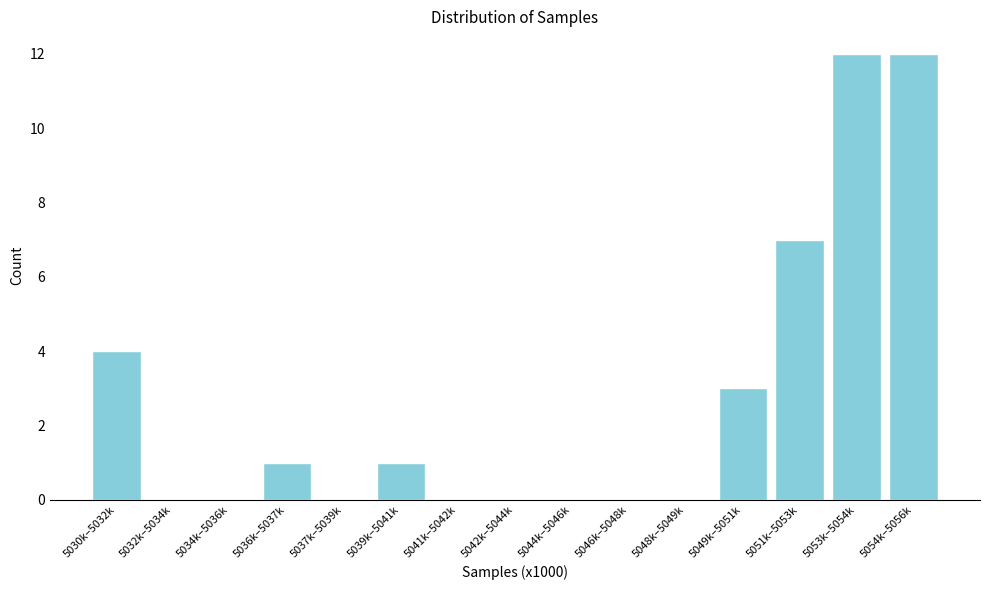

Reading right to left, what are all the values shown in this chart?

5054k–5056k=12	5053k–5054k=12	5051k–5053k=7	5049k–5051k=3	5048k–5049k=0	5046k–5048k=0	5044k–5046k=0	5042k–5044k=0	5041k–5042k=0	5039k–5041k=1	5037k–5039k=0	5036k–5037k=1	5034k–5036k=0	5032k–5034k=0	5030k–5032k=4